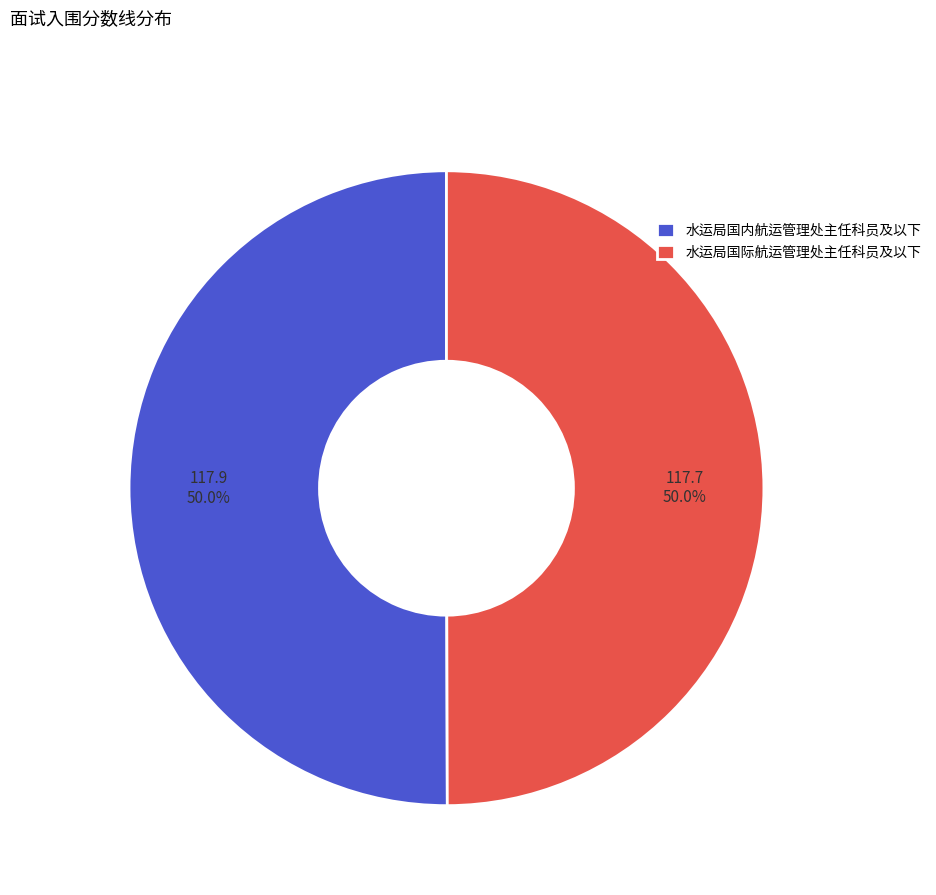

To the nearest percent, what portion does 水运局国内航运管理处主任科员及以下 represent?

50%